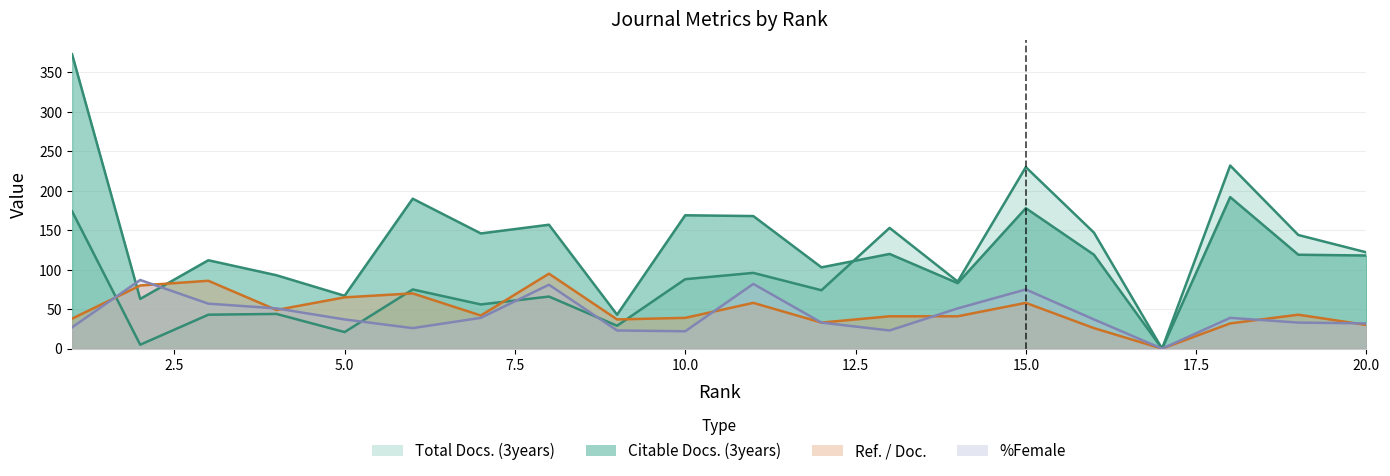

True or false: Citable Docs. (3years) and Ref. / Doc. intersect in this chart.

True